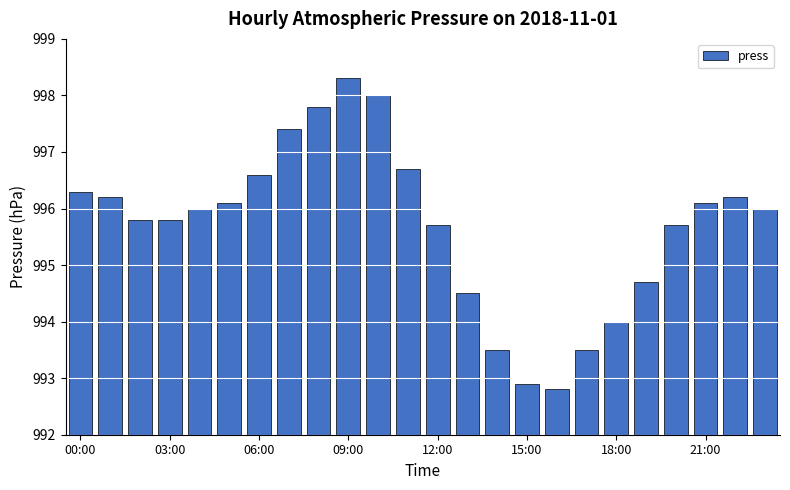

What is the difference between the maximum and second lowest values?

5.4